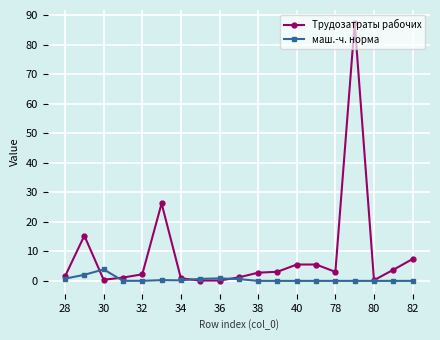

Which series has the largest total across all categories?

Трудозатраты рабочих